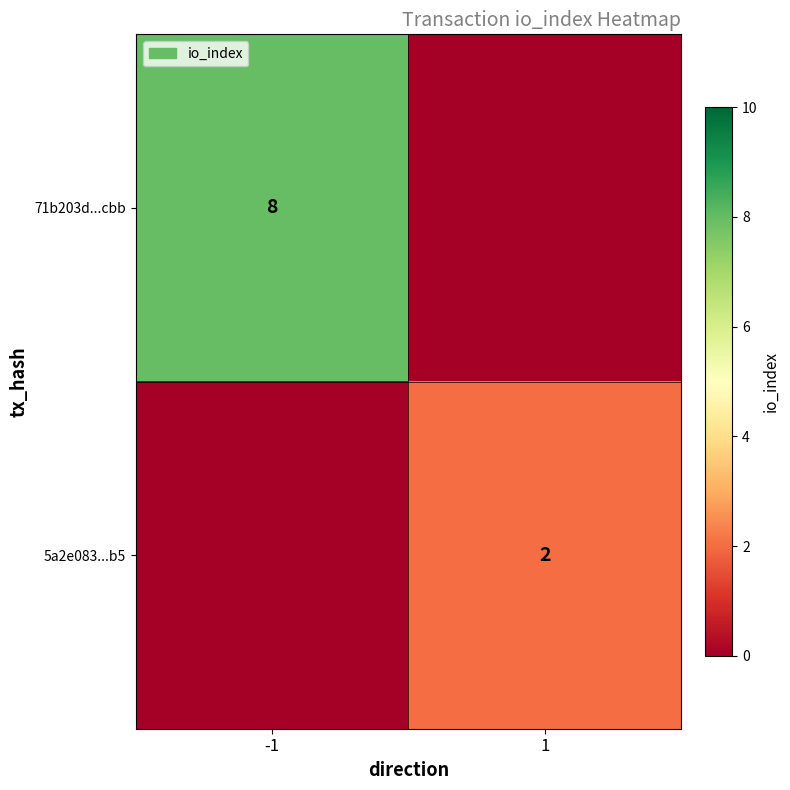

Which category has the highest value across all series?

-1